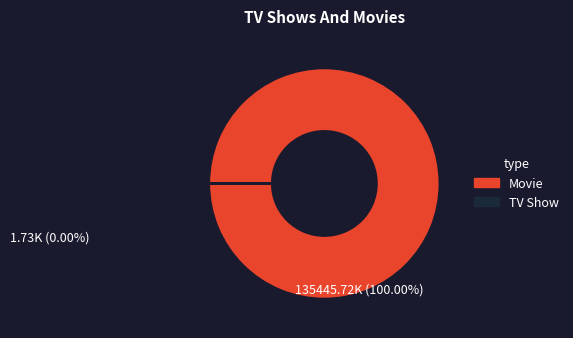

Is there a majority slice in this chart?

Yes